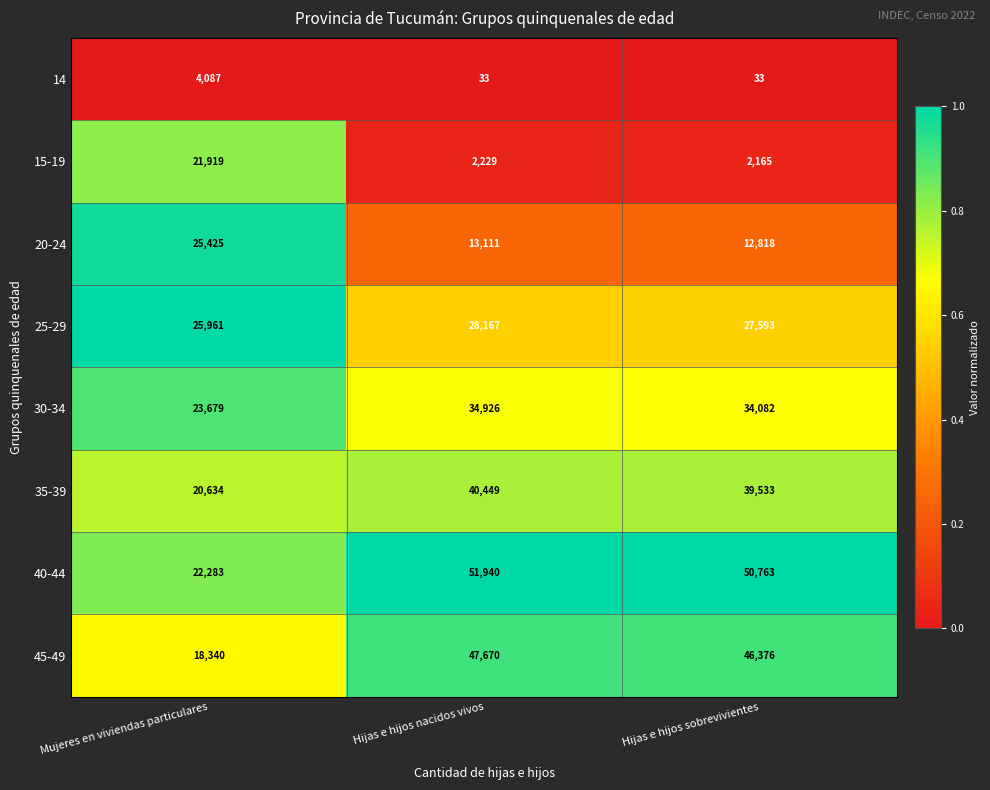

Which label corresponds to the largest value in the chart?

Hijas e hijos nacidos vivos